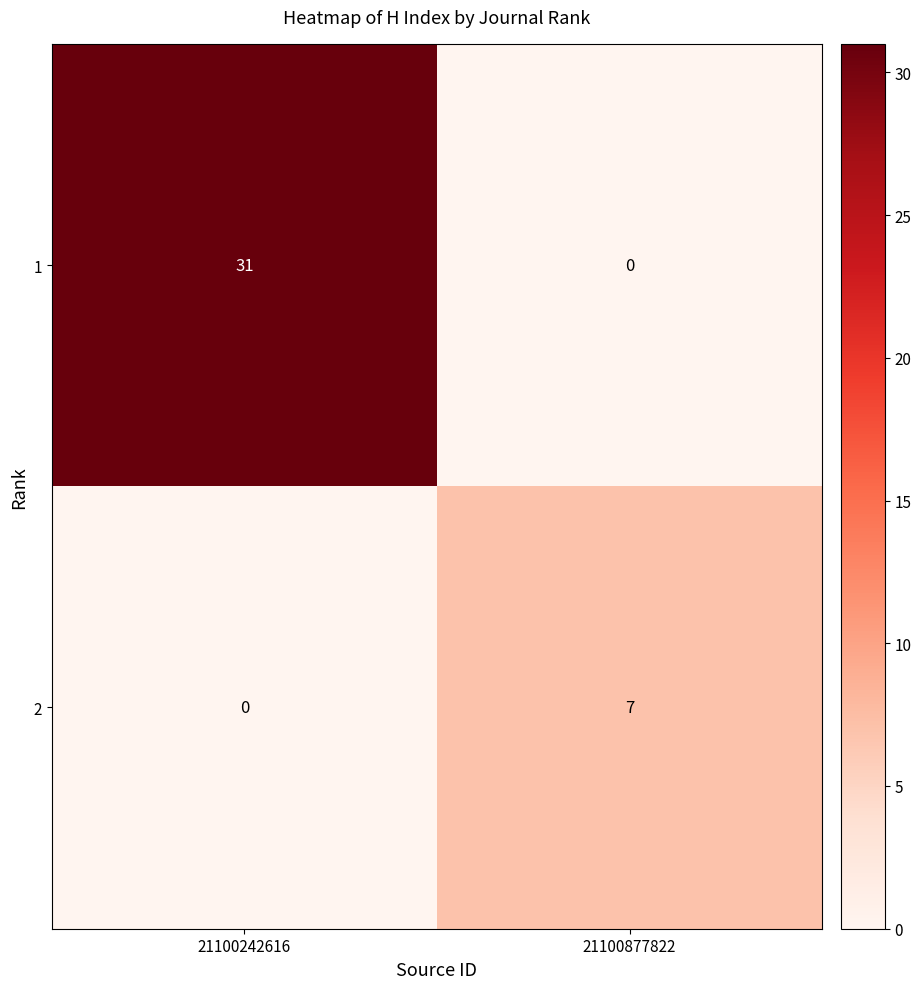

Which series has the largest total across all categories?

1